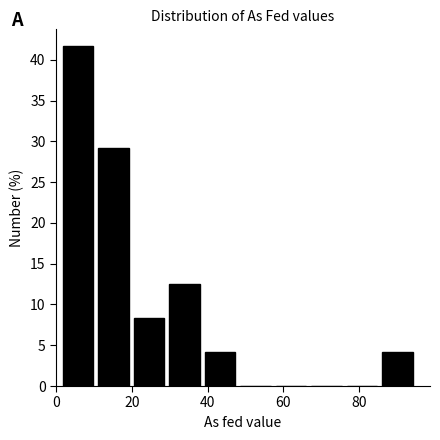

Reading left to right, transcribe this chart: for each bar, give the range it covers on the x-axis and its height. Neither the bar edges nor the heights are printed on the chart, so give them approximately, as read against the axes.

2 to 10: 41.5
10 to 20: 29.0
20 to 30: 8.5
30 to 38: 12.5
38 to 48: 4.0
48 to 58: 0
58 to 66: 0
66 to 76: 0
76 to 86: 0
86 to 94: 4.0